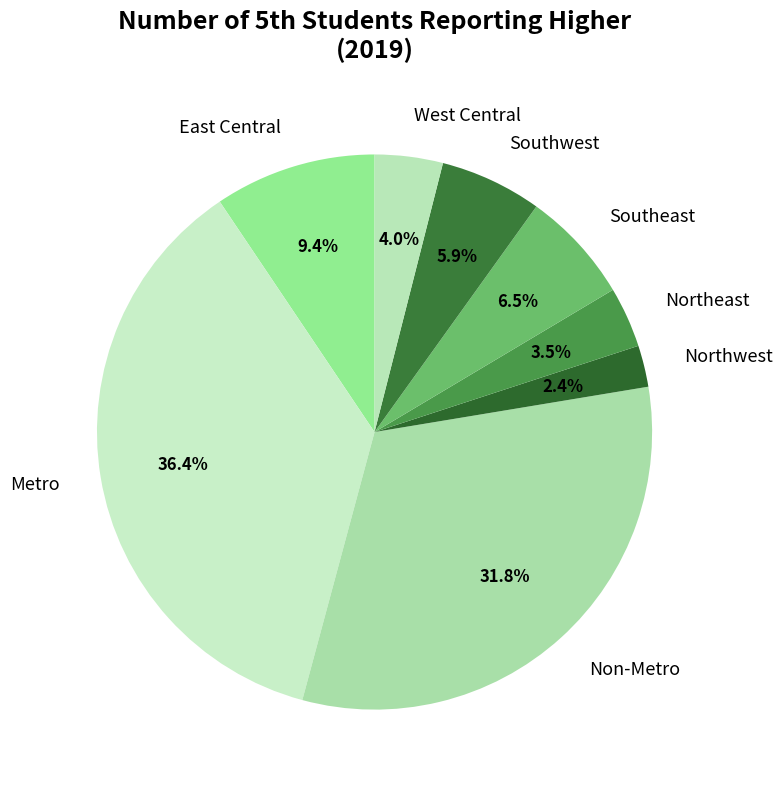

Count the number of slices in the pie.

8